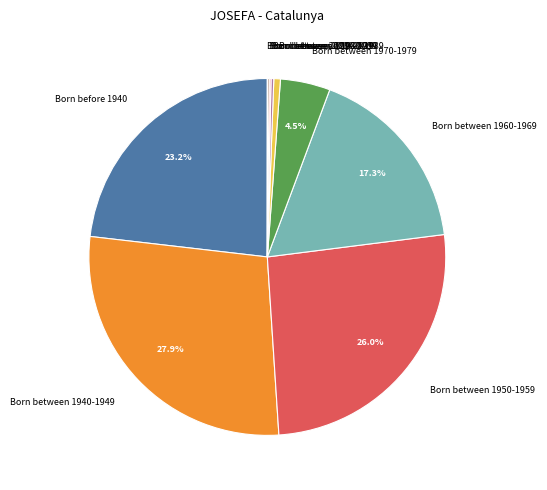

To the nearest percent, what is the difference between the largest and smallest slice percentages?

28%